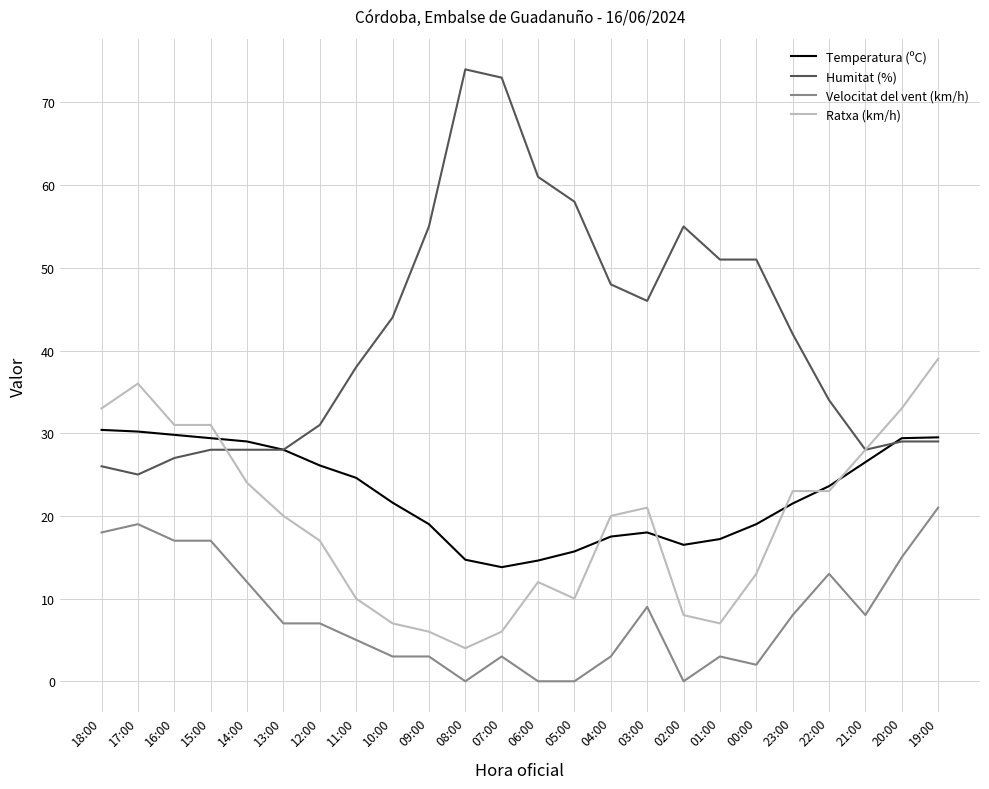

Which series has the largest total across all categories?

Humitat (%)